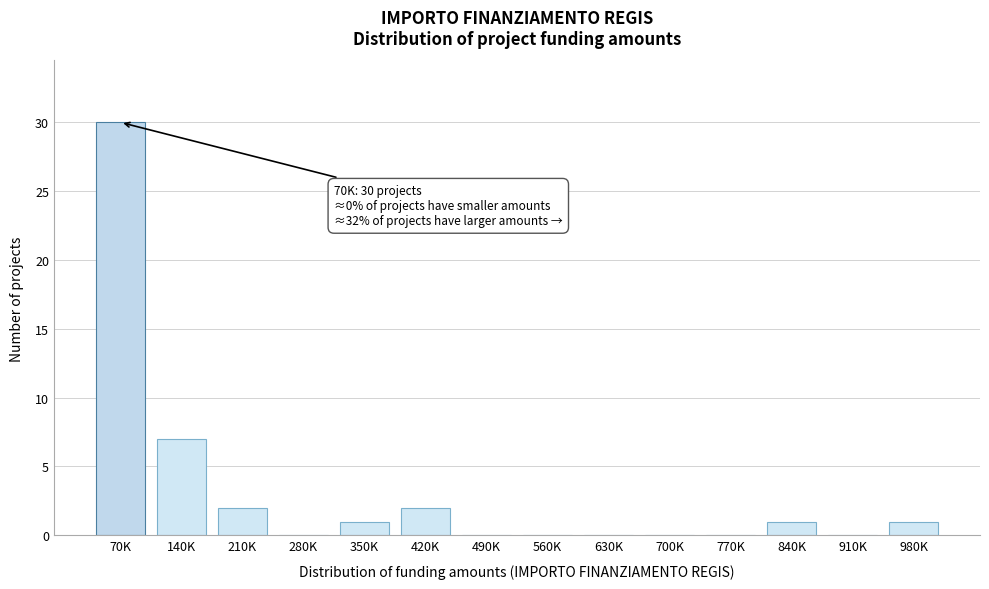

Reading left to right, list all the values displayed in this chart.

70K=30	140K=7	210K=2	280K=0	350K=1	420K=2	490K=0	560K=0	630K=0	700K=0	770K=0	840K=1	910K=0	980K=1